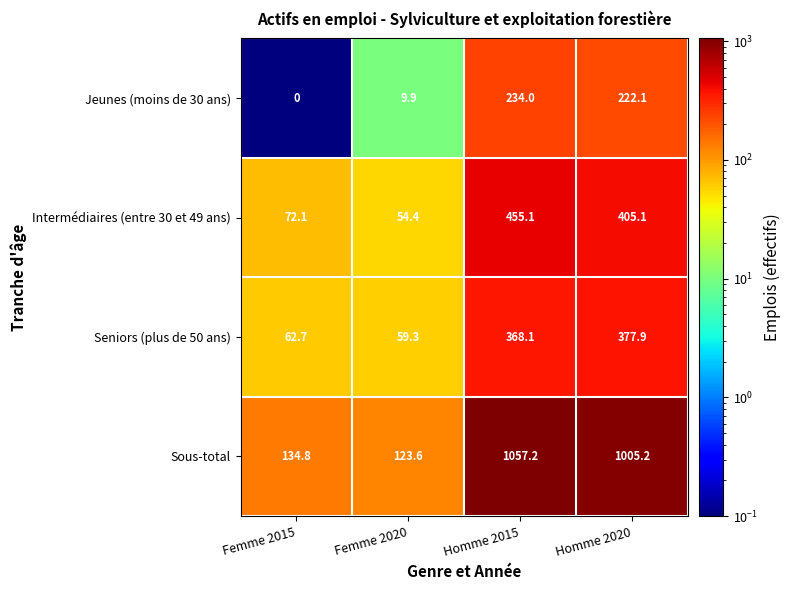

At Femme 2020, list the series in order from smallest to largest.

Jeunes (moins de 30 ans), Intermédiaires (entre 30 et 49 ans), Seniors (plus de 50 ans), Sous-total